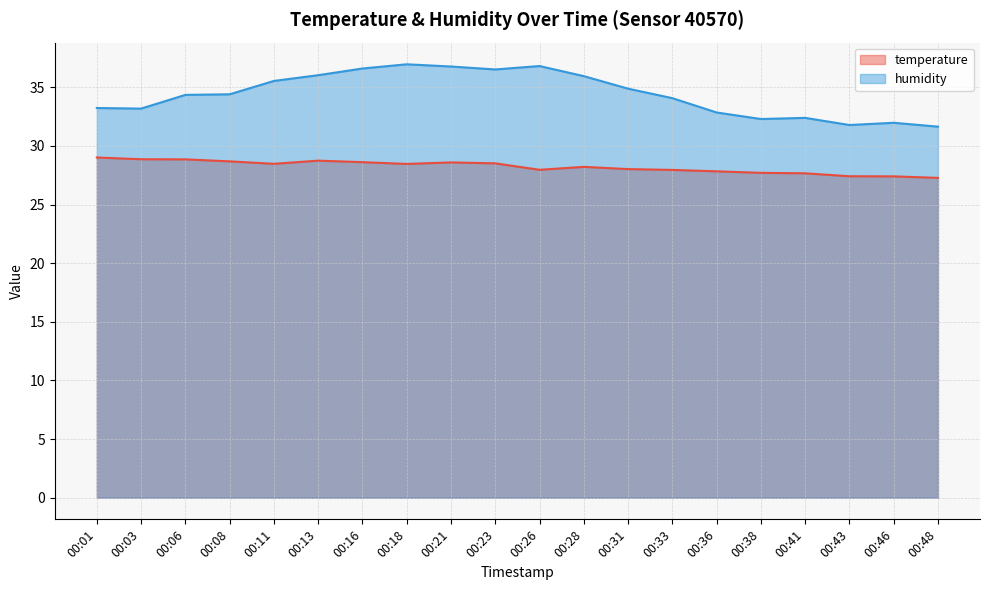

Reading left to right, extract all data points from this chart.

temperature: 29.0	28.9	28.9	28.7	28.5	28.8	28.6	28.5	28.6	28.5	28.0	28.2	28.0	28.0	27.8	27.7	27.7	27.4	27.4	27.3
humidity: 33.2	33.2	34.4	34.4	35.5	36.0	36.6	37.0	36.8	36.5	36.8	36.0	34.9	34.1	32.9	32.3	32.4	31.8	32.0	31.6